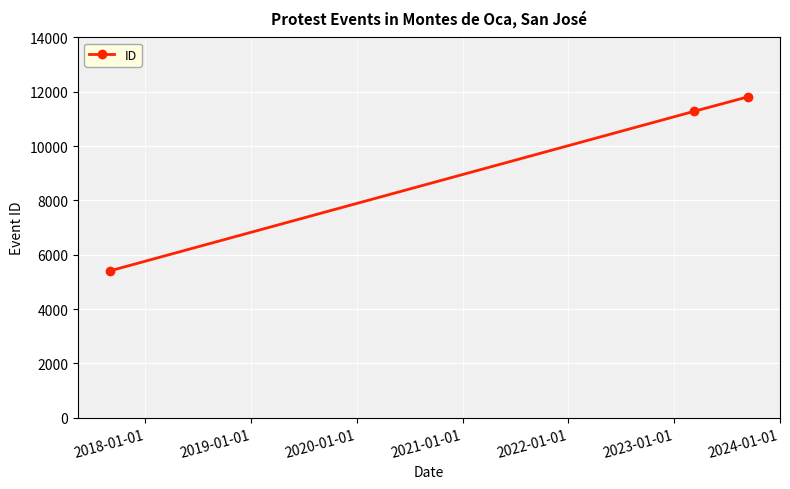

What is the value of the 2nd point from the left?

11274